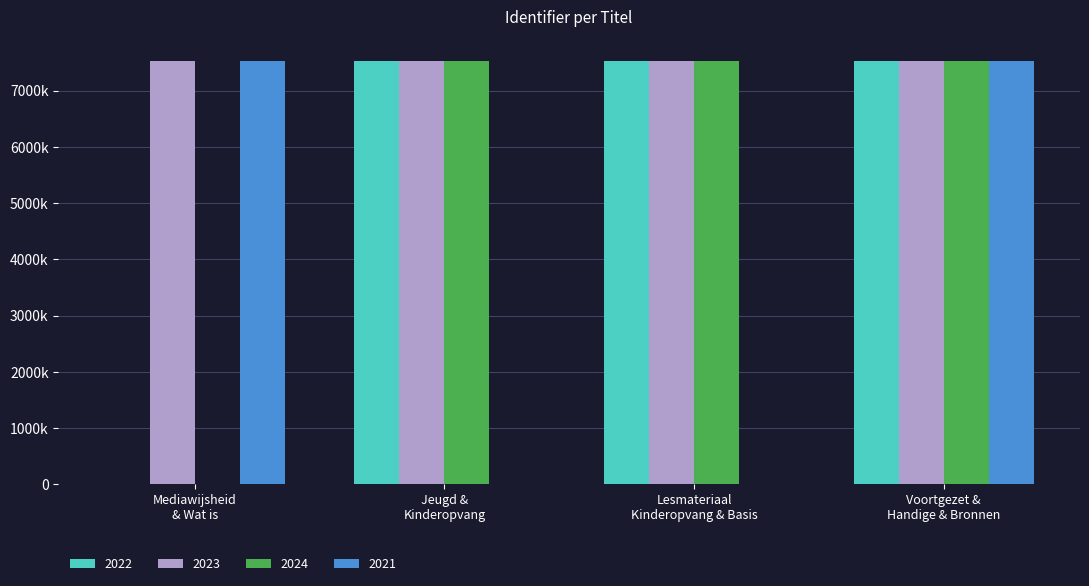

Are the bars horizontal?

No